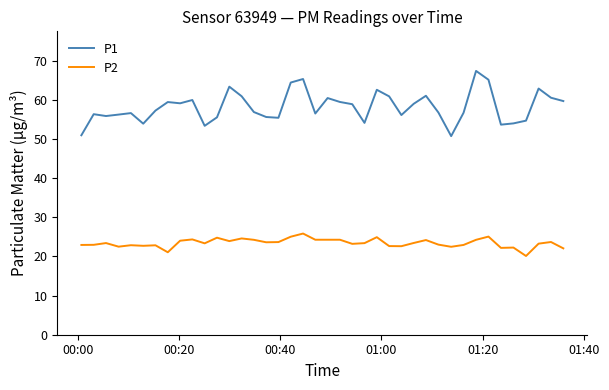

List the series in order of their overall mean, highest first.

P1, P2